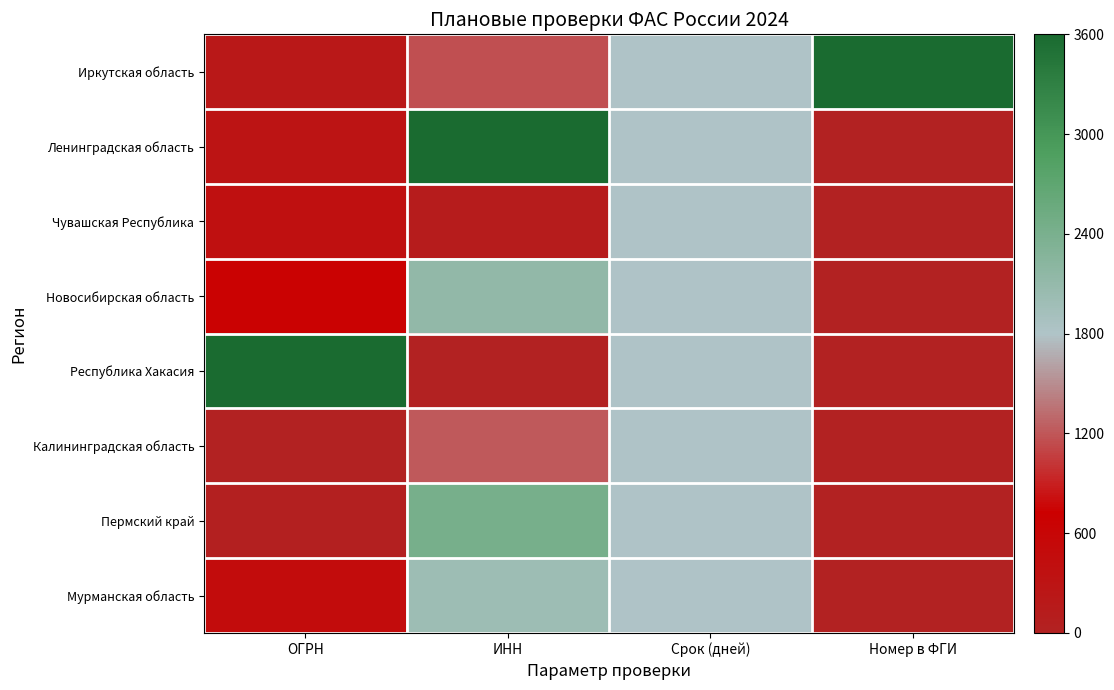

Between ОГРН and Срок (дней), which is larger?

Срок (дней)